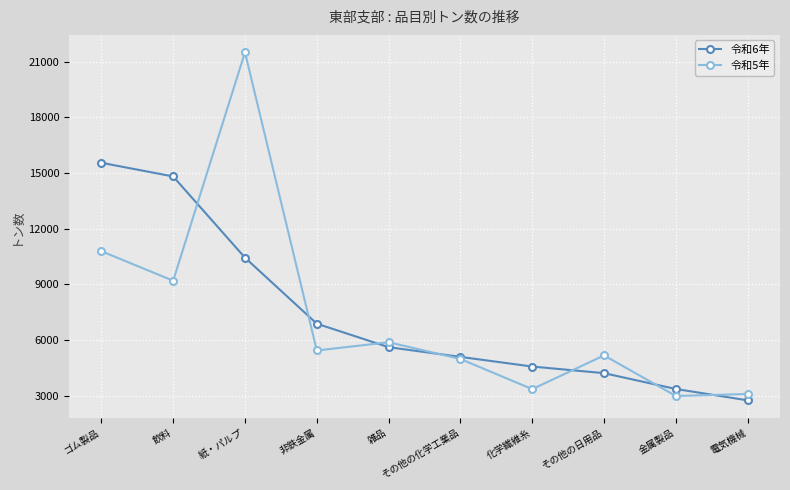

Where does the 令和5年 series first go above 5440?

ゴム製品